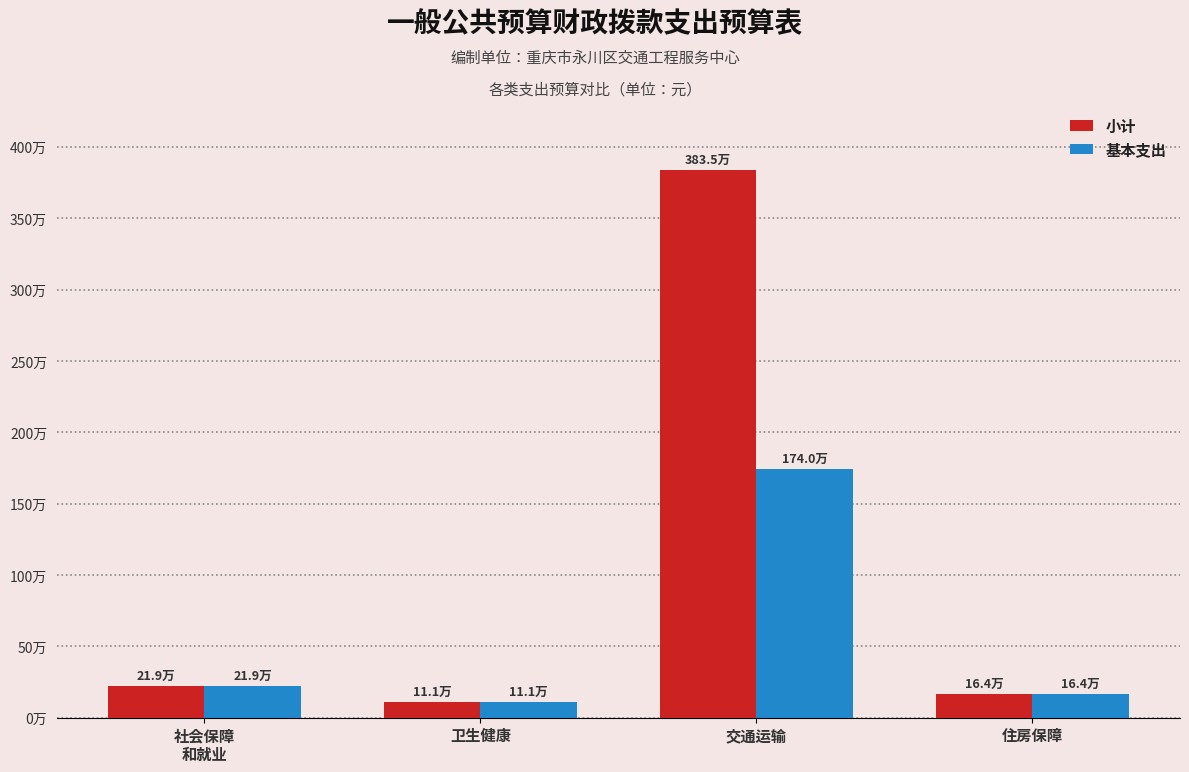

Does the chart contain any negative values?

No